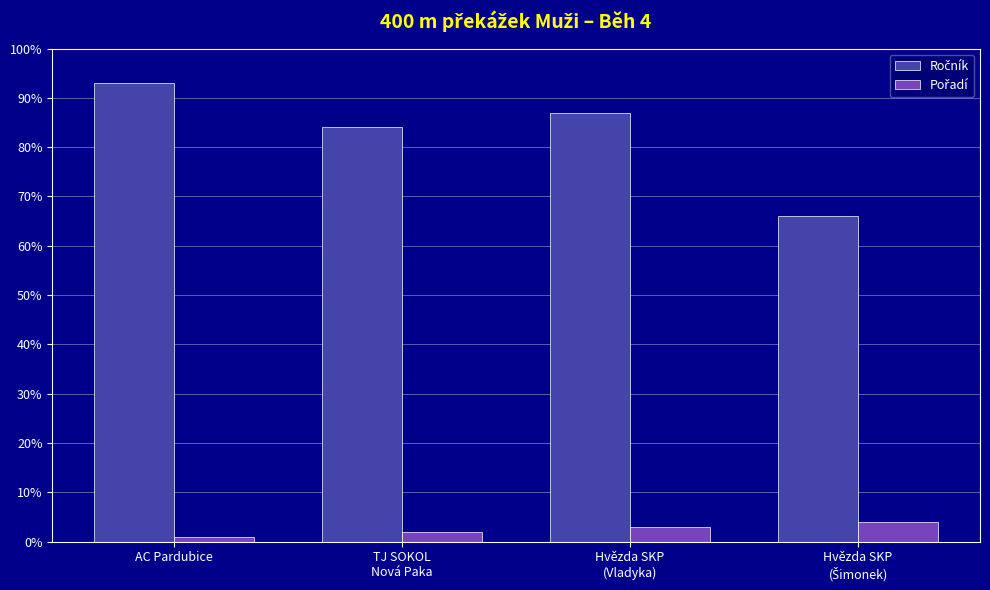

At how many categories does at least one series exceed 78?

3